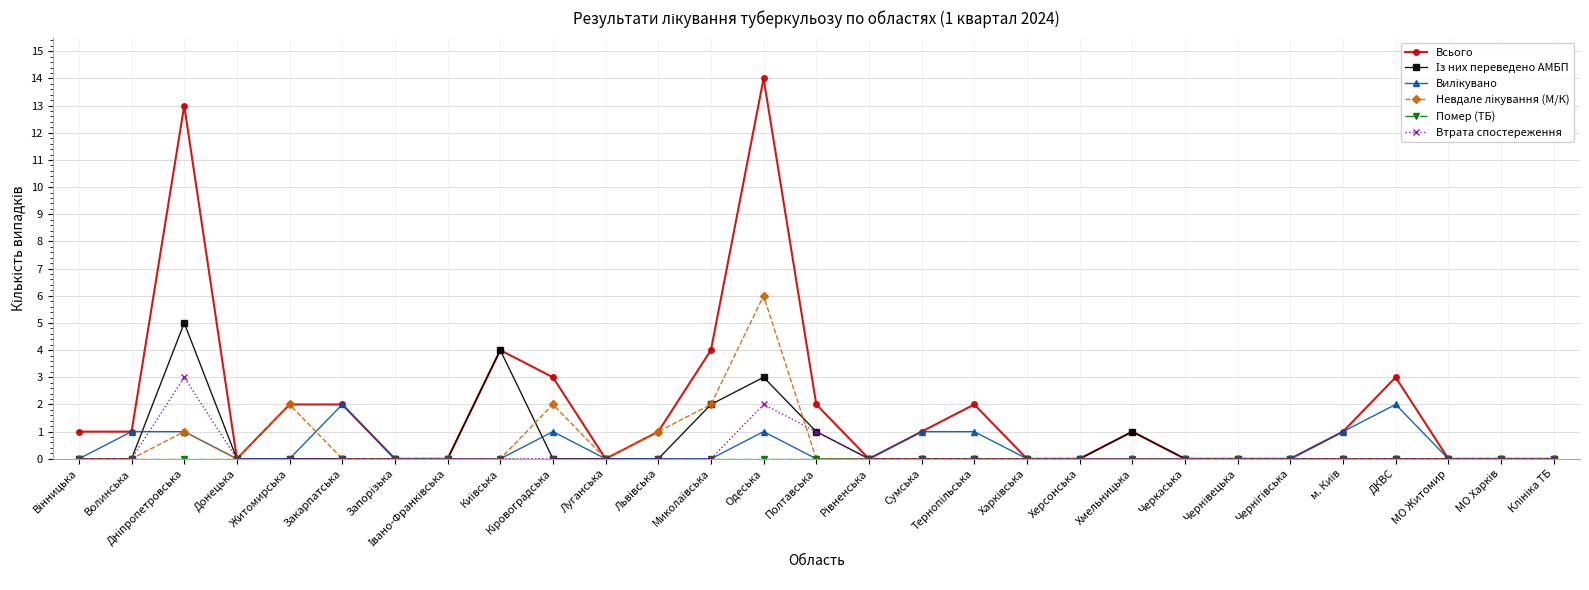

Which category has the highest value across all series?

Одеська